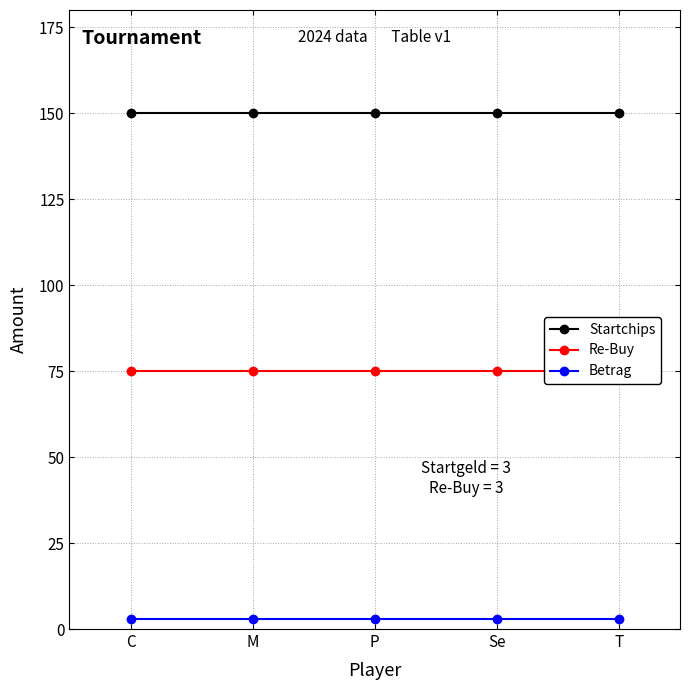

The Re-Buy series shows 75 at P. True or false?

True